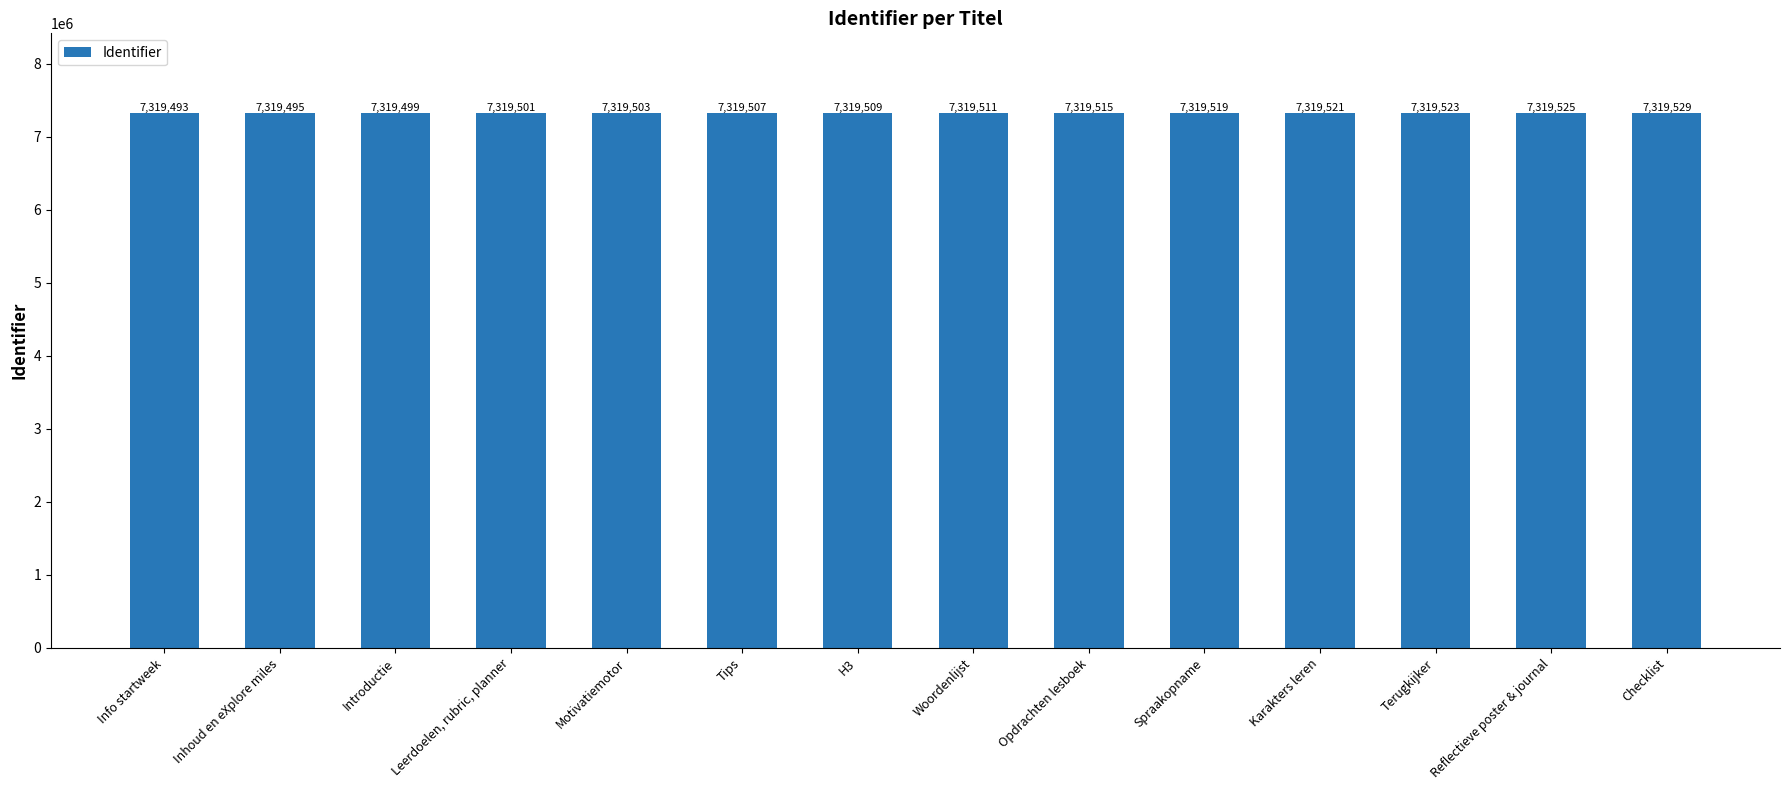

The chart shows a value of 7319503 at Motivatiemotor. True or false?

True